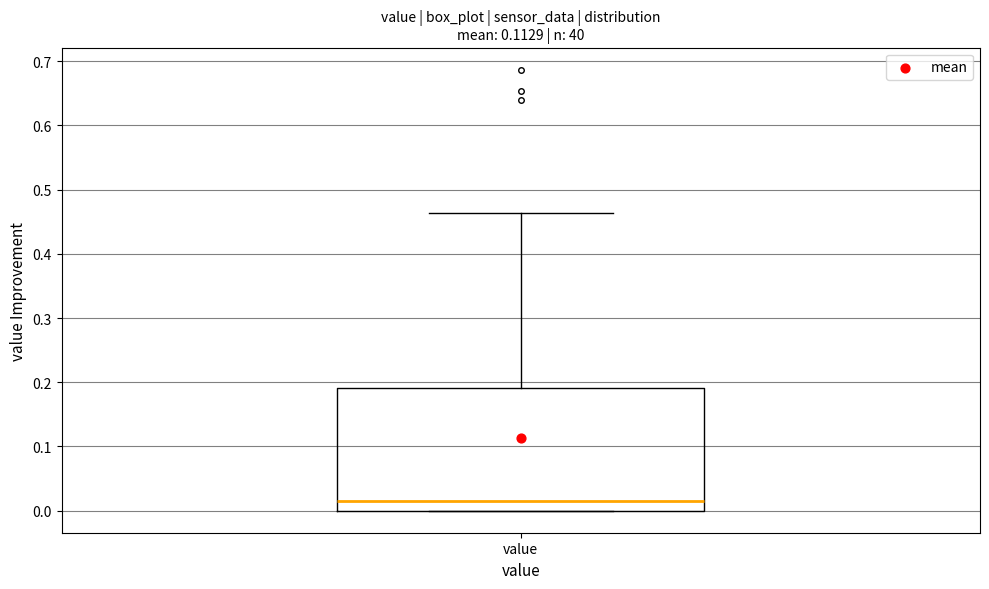

Read this box plot against the y-axis: the position of the median line, the range covered by the box, and the ends of both whiskers. The values are not printed on the chart, so give them approximately, as read against the axis.

median 0.02, box 0.00 to 0.19, whiskers 0.00 to 0.46